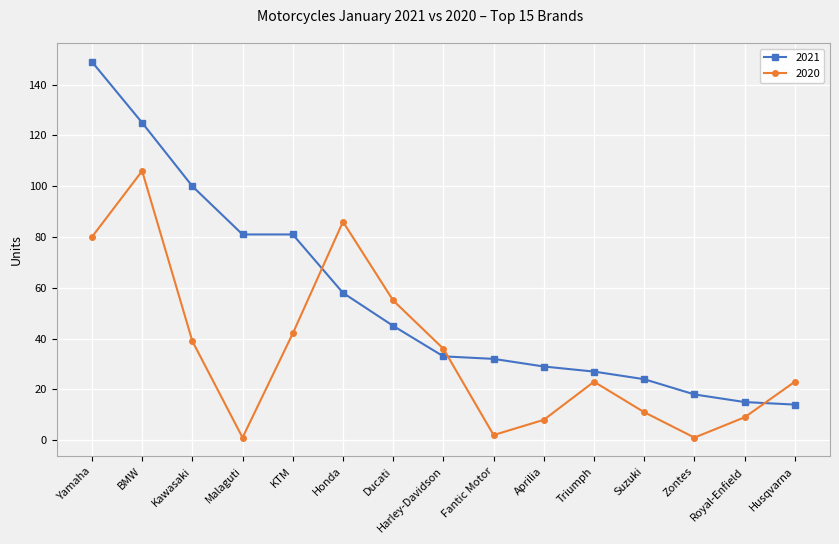

What is the minimum value for 2021?

14